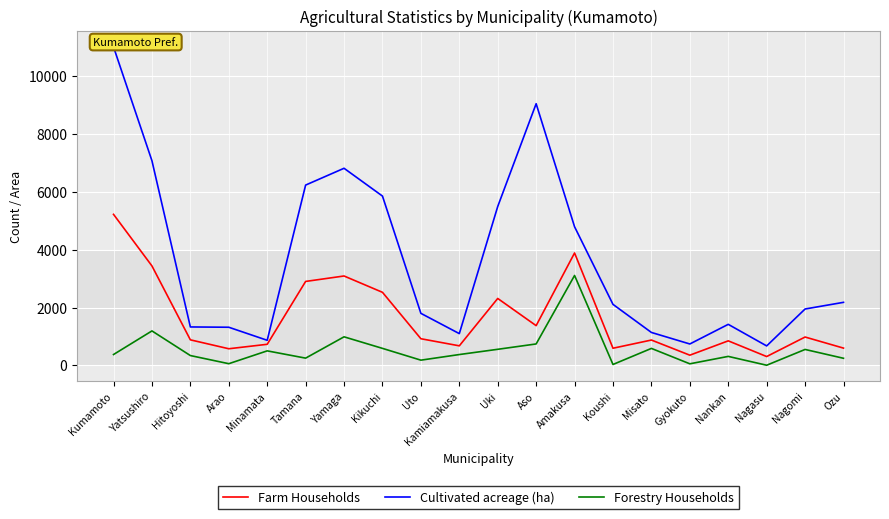

The Farm Households series shows 308 at Nagasu. True or false?

True